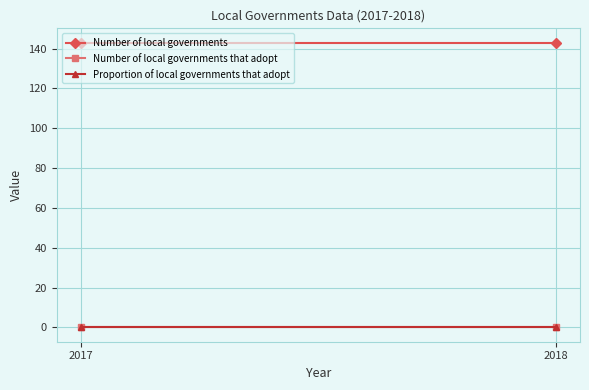

Reading left to right, extract all data points from this chart.

Number of local governments: 143	143
Number of local governments that adopt: 0	0
Proportion of local governments that adopt: 0	0